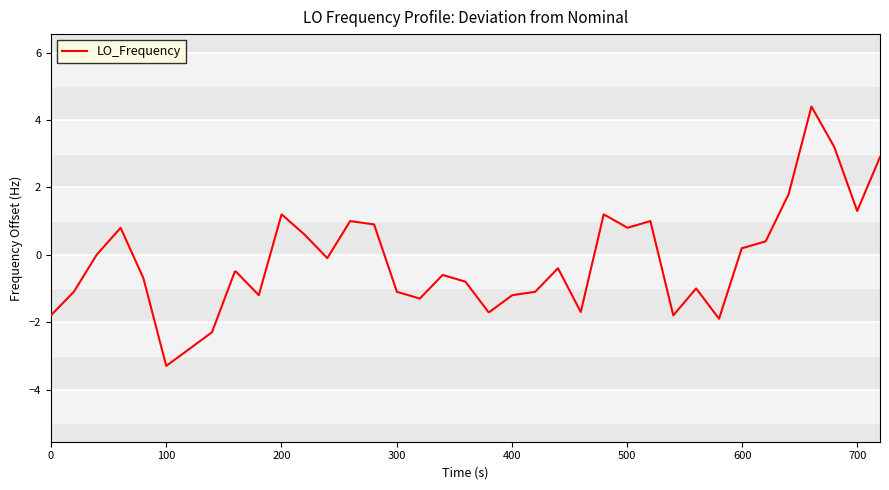

What is the difference between the maximum and minimum values?

7.7